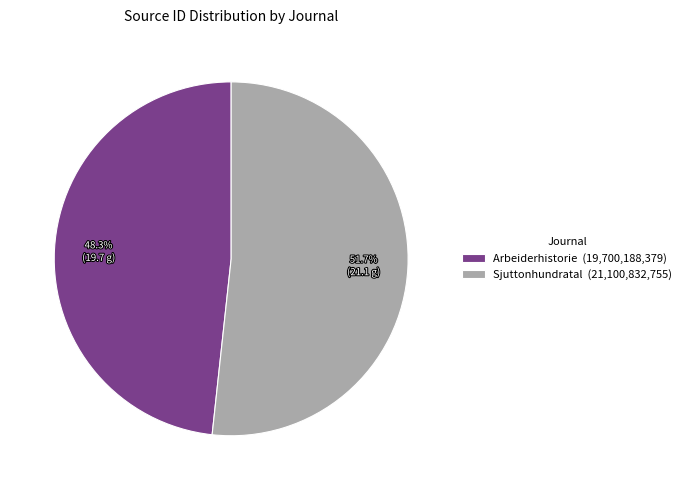

To the nearest percent, what percentage of the pie is Arbeiderhistorie?

48%